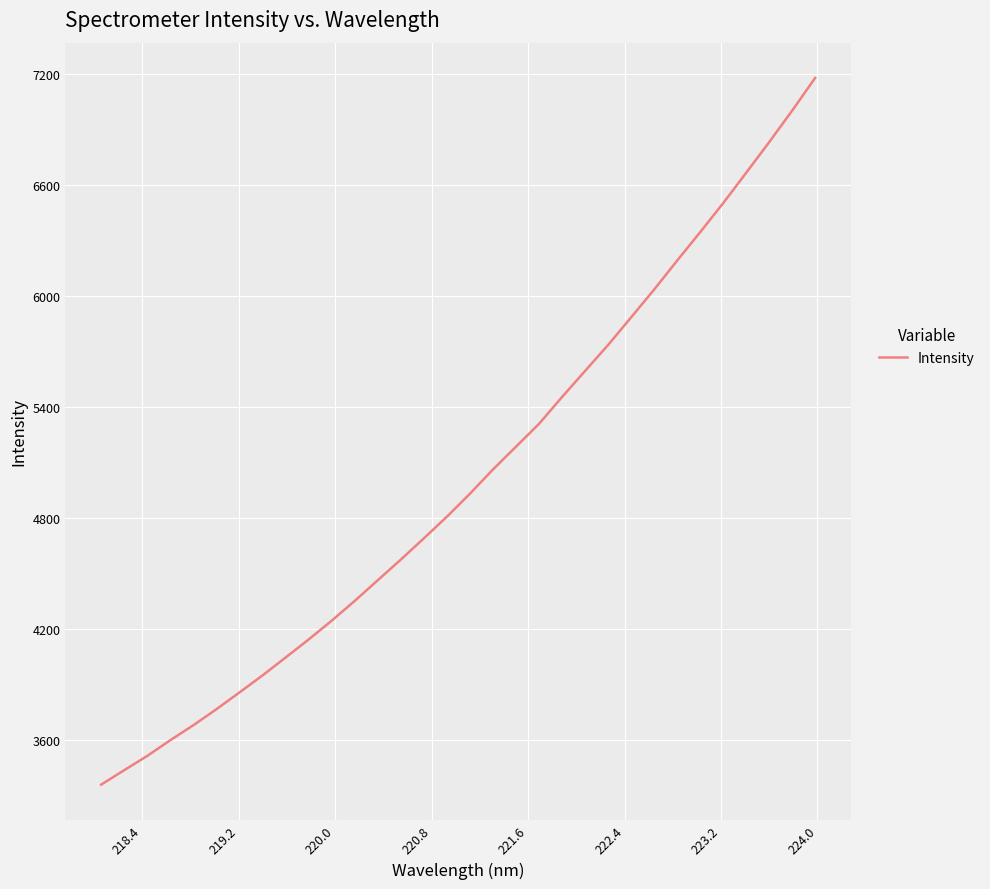

What is the smallest value displayed?

3357.6